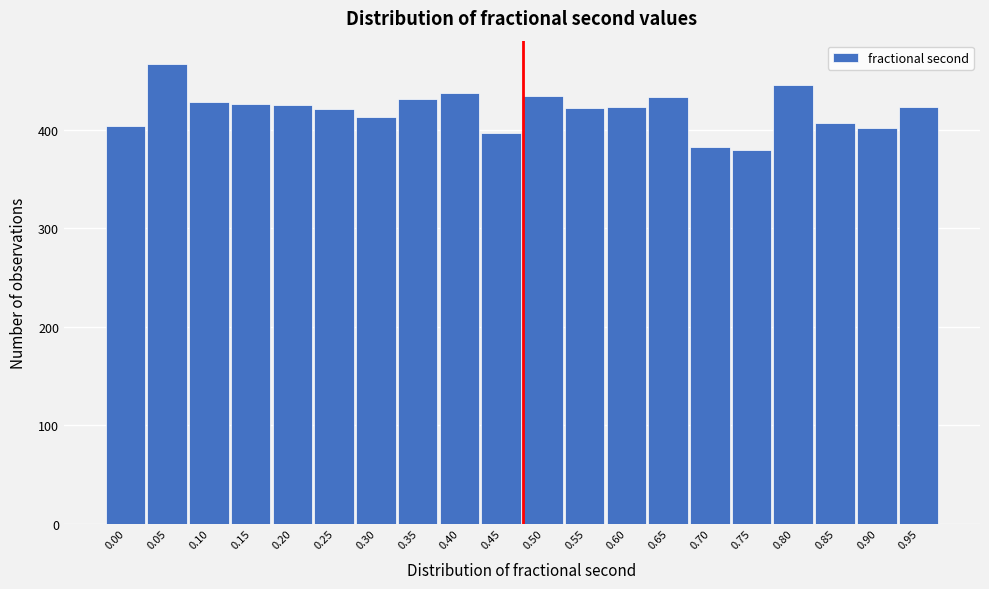

What is the value of the 4th bar from the left?

426